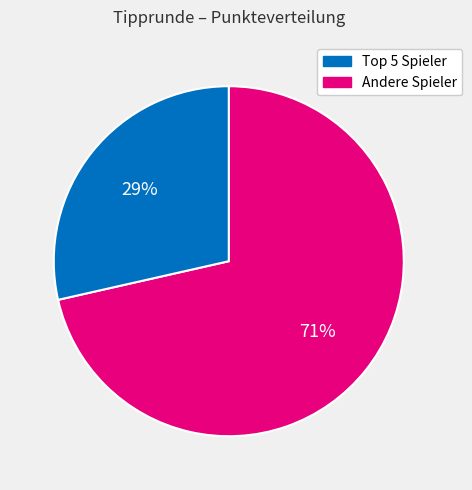

Count the number of slices in the pie.

2